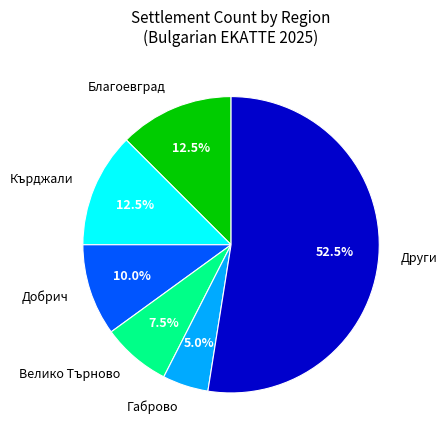

Is there a majority slice in this chart?

Yes